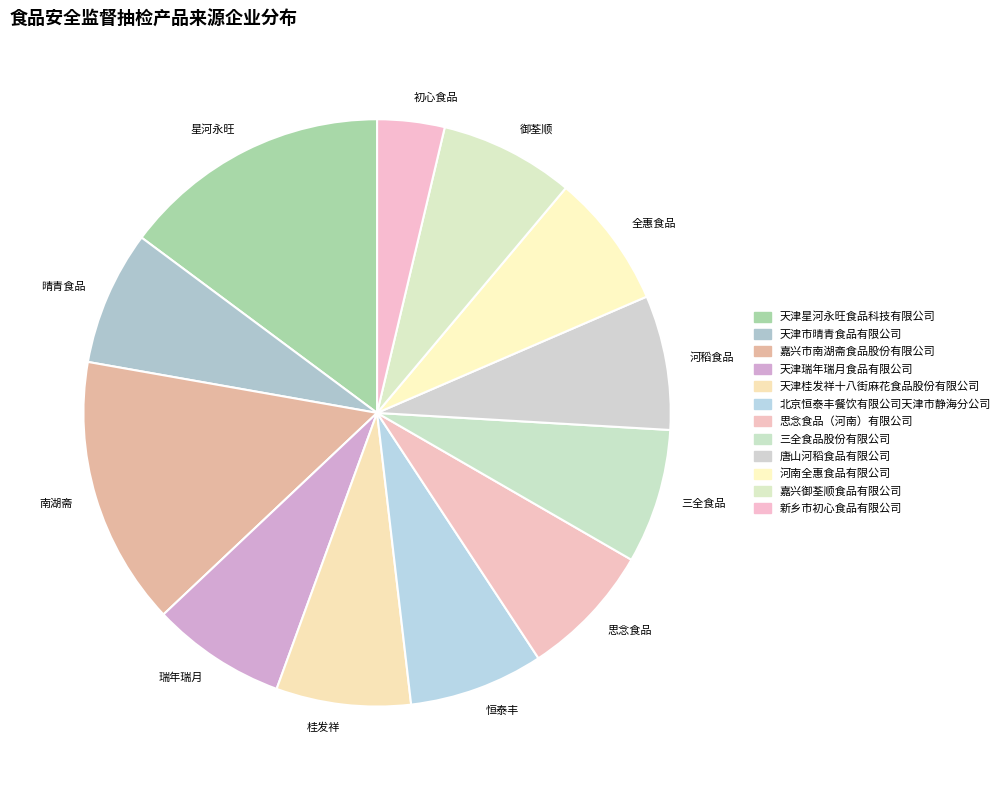

True or false: 恒泰丰 accounts for 7% of the total.

True